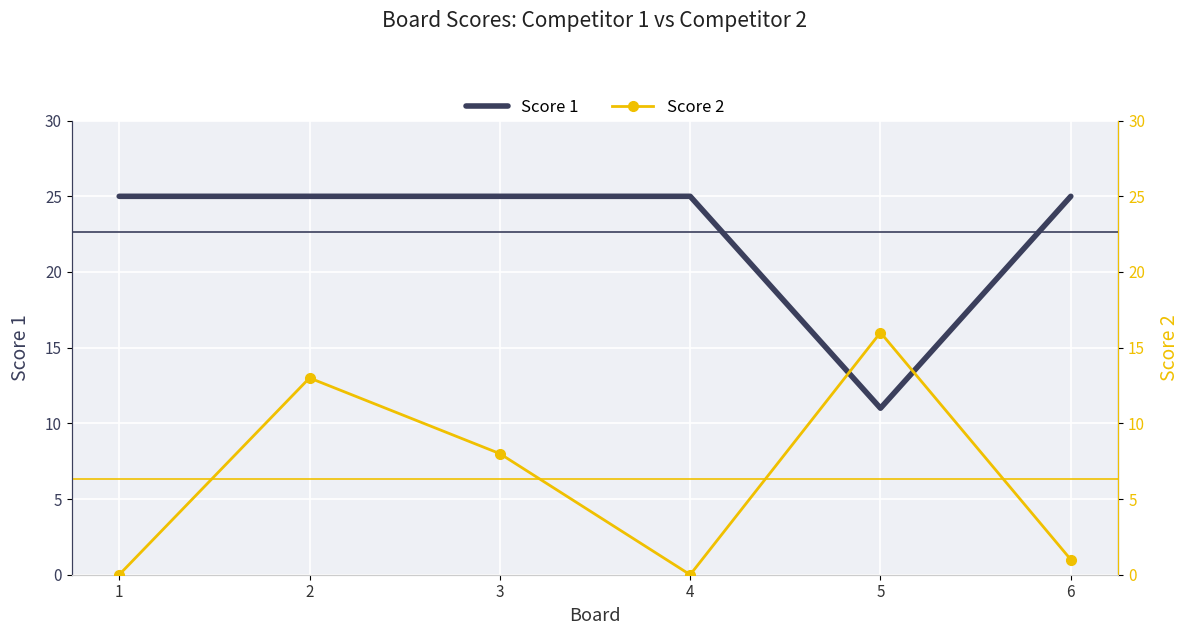

Between which two adjacent categories do Score 2 and Score 1 first intersect?

4 and 5